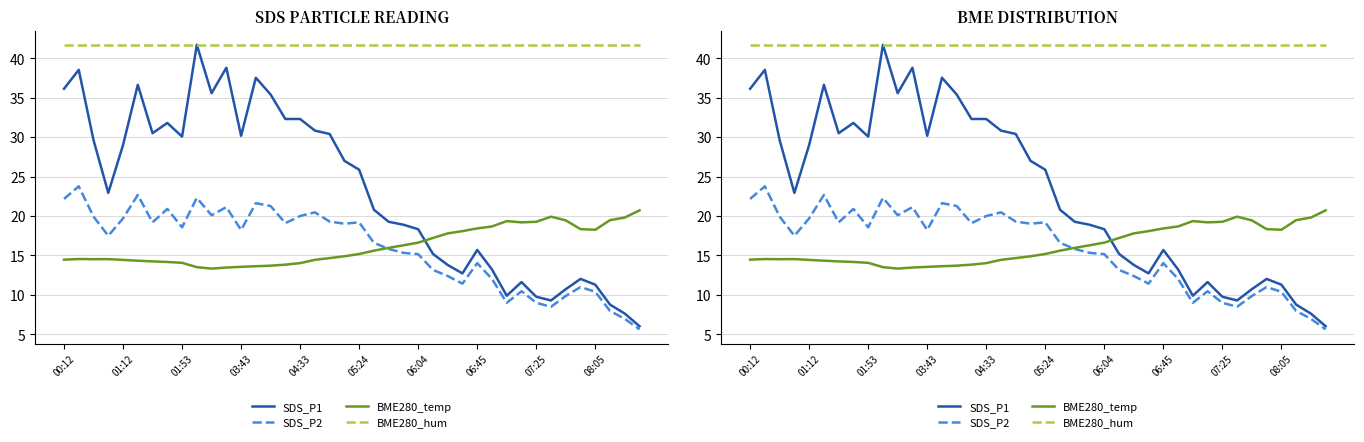

Is it true that BME280_hum equals 23.7 at 01:12?

False